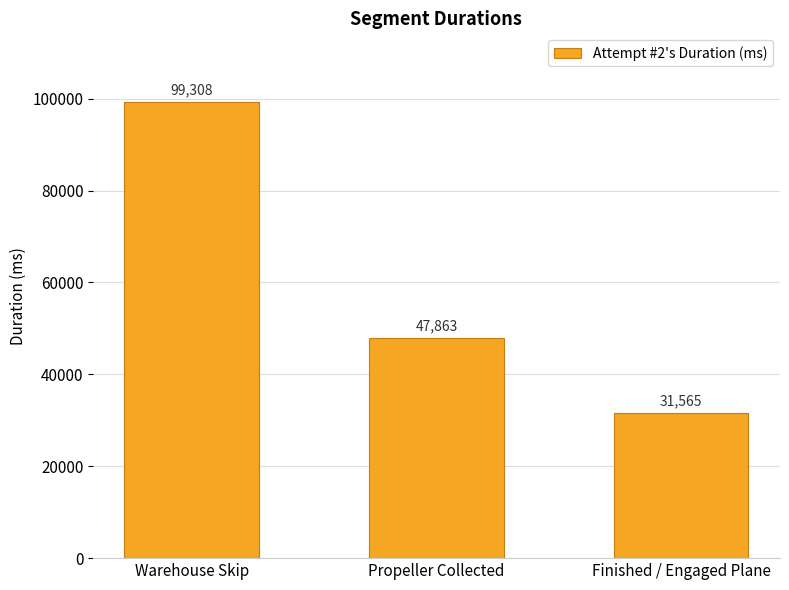

Which category has the highest value across all series?

Warehouse Skip